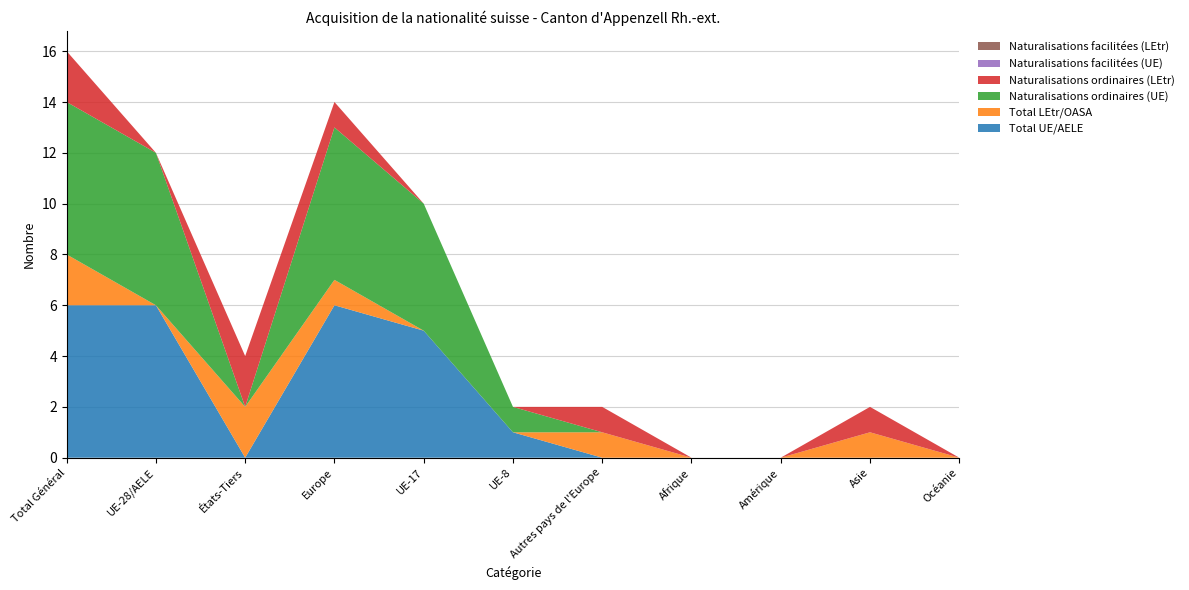

Reading left to right, list all the values displayed in this chart.

Total UE/AELE: Total Général=6	UE-28/AELE=6	États-Tiers=0	Europe=6	UE-17=5	UE-8=1	Autres pays de l'Europe=0	Afrique=0	Amérique=0	Asie=0	Océanie=0
Total LEtr/OASA: Total Général=2	UE-28/AELE=0	États-Tiers=2	Europe=1	UE-17=0	UE-8=0	Autres pays de l'Europe=1	Afrique=0	Amérique=0	Asie=1	Océanie=0
Naturalisations ordinaires (UE): Total Général=6	UE-28/AELE=6	États-Tiers=0	Europe=6	UE-17=5	UE-8=1	Autres pays de l'Europe=0	Afrique=0	Amérique=0	Asie=0	Océanie=0
Naturalisations ordinaires (LEtr): Total Général=2	UE-28/AELE=0	États-Tiers=2	Europe=1	UE-17=0	UE-8=0	Autres pays de l'Europe=1	Afrique=0	Amérique=0	Asie=1	Océanie=0
Naturalisations facilitées (UE): Total Général=0	UE-28/AELE=0	États-Tiers=0	Europe=0	UE-17=0	UE-8=0	Autres pays de l'Europe=0	Afrique=0	Amérique=0	Asie=0	Océanie=0
Naturalisations facilitées (LEtr): Total Général=0	UE-28/AELE=0	États-Tiers=0	Europe=0	UE-17=0	UE-8=0	Autres pays de l'Europe=0	Afrique=0	Amérique=0	Asie=0	Océanie=0